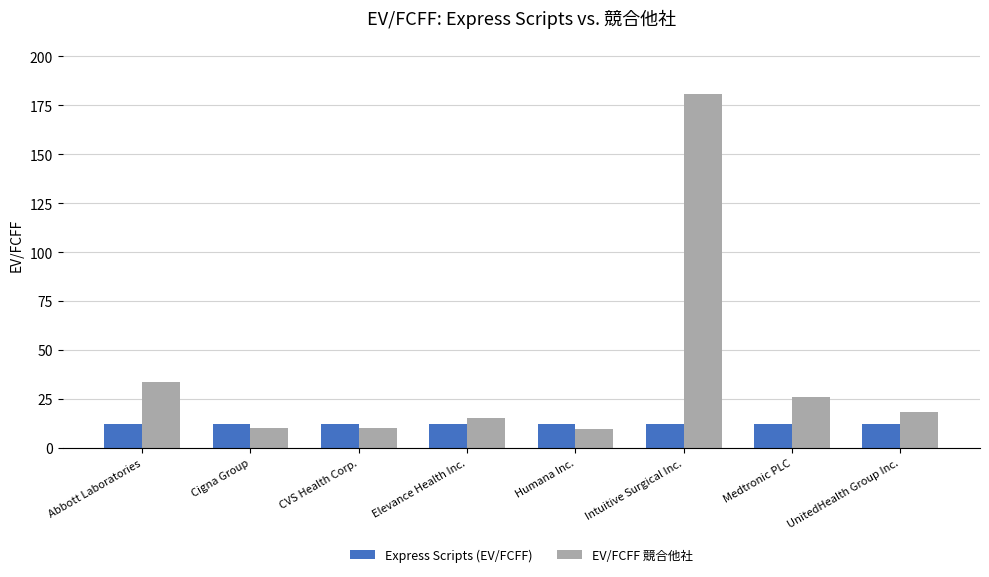

The Express Scripts (EV/FCFF) series shows 12.1 at Abbott Laboratories. True or false?

True